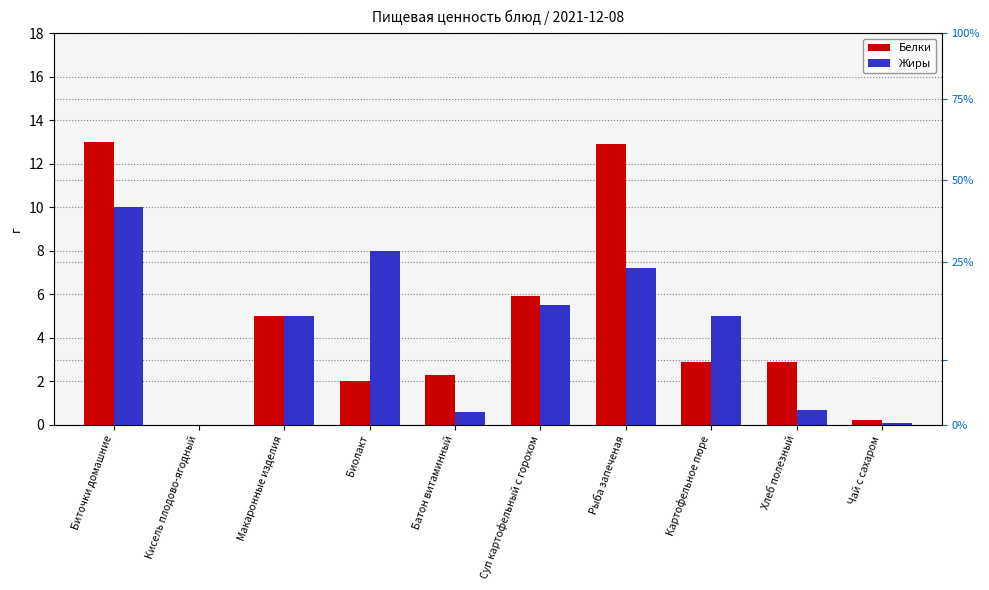

List the labels in order of Жиры value, largest first.

Биточки домашние, Биолакт, Рыба запеченая, Суп картофельный с горохом, Макаронные изделия, Картофельное пюре, Хлеб полезный, Батон витаминный, Чай с сахаром, Кисель плодово-ягодный